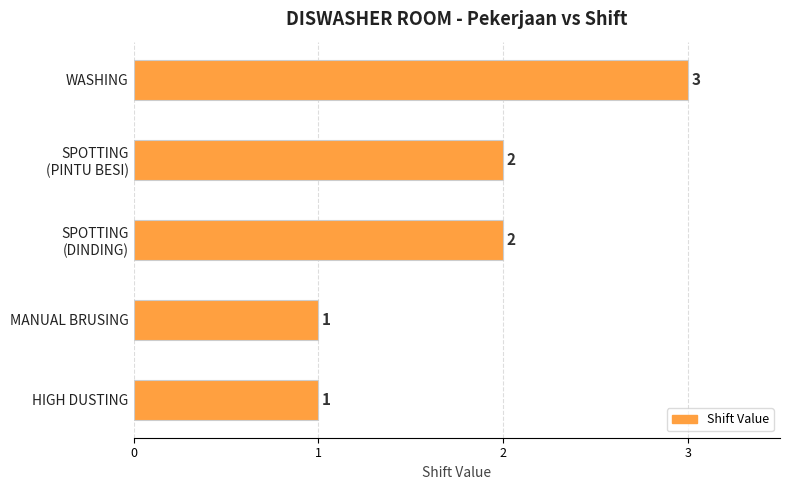

Reading top to bottom, transcribe all the data shown in this chart.

3	2	2	1	1